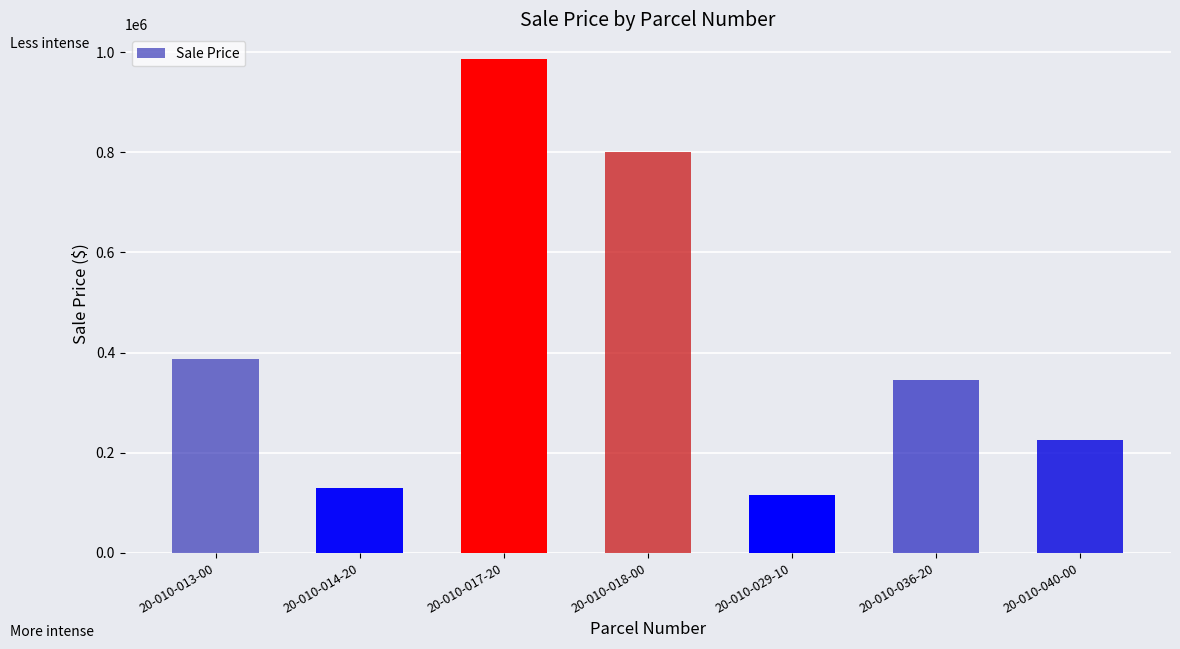

Reading right to left, list all the values displayed in this chart.

225000	345000	115900	800000	986000	129000	387900